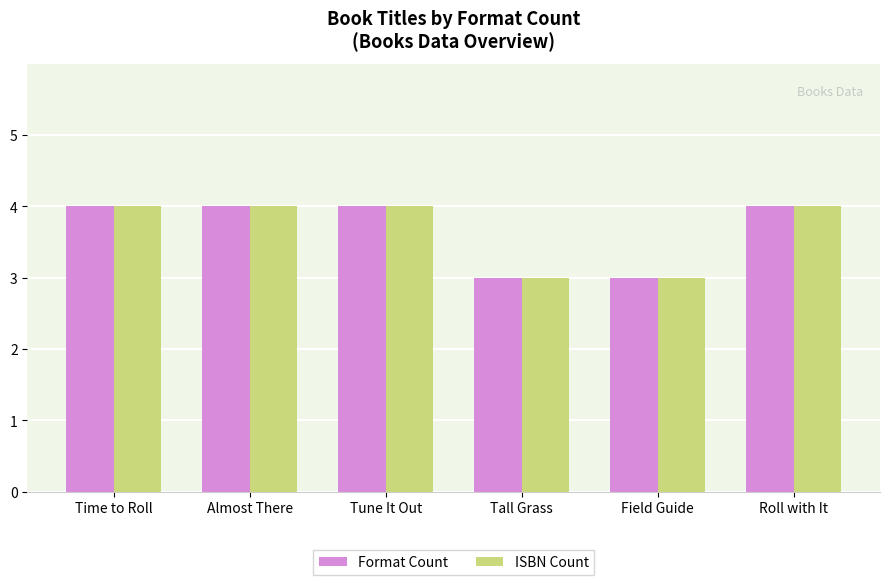

What value does the Format Count series have at Time to Roll?

4